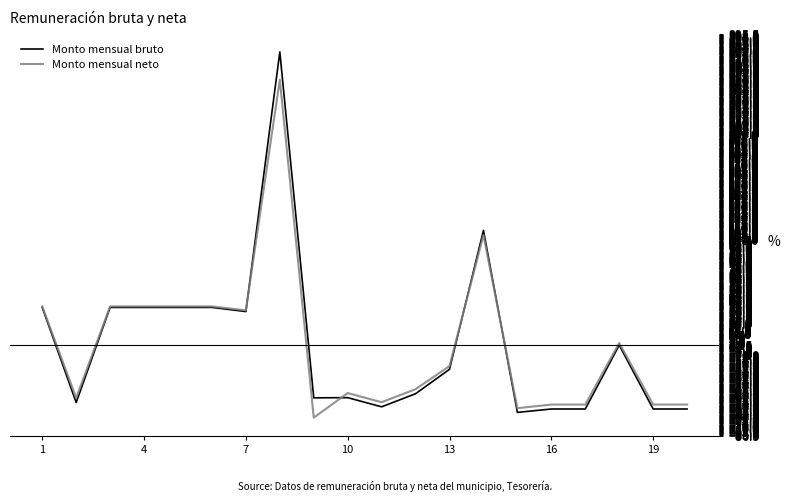

What is the lowest value of the Monto mensual neto series?

-69.5